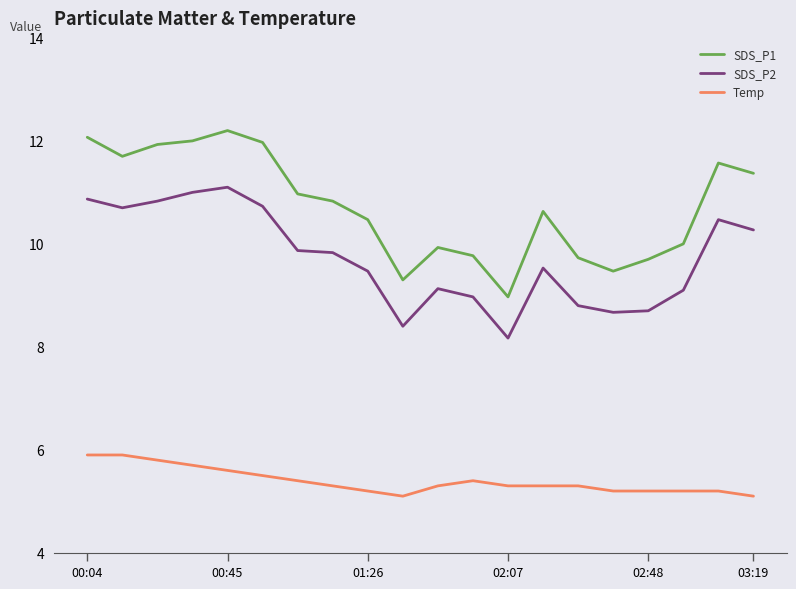

List the series in order of their peak value, highest first.

SDS_P1, SDS_P2, Temp